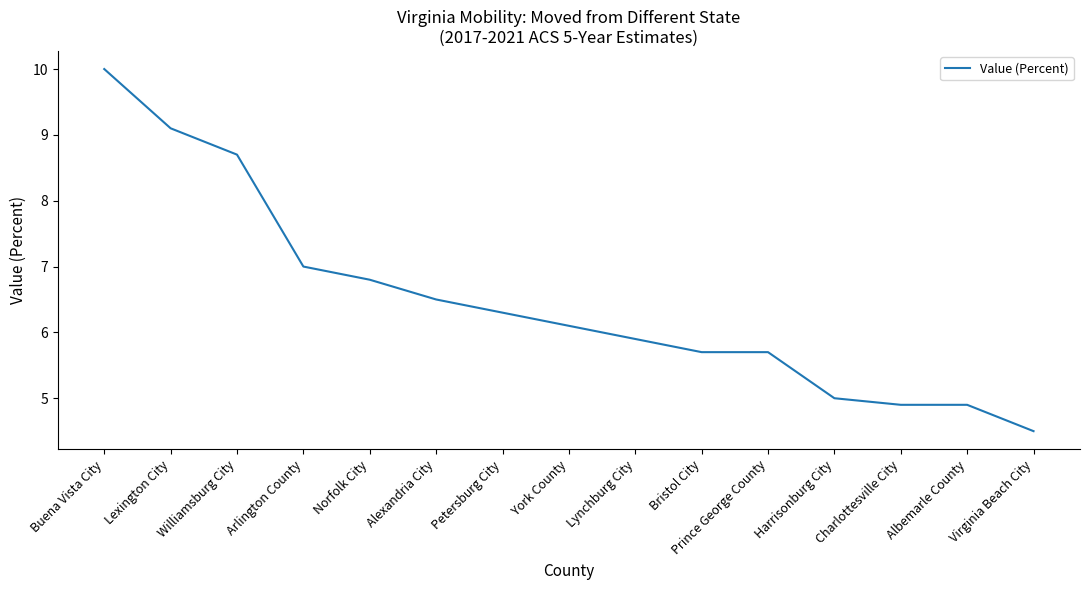

The chart shows a value of 3.0 at Harrisonburg City. True or false?

False